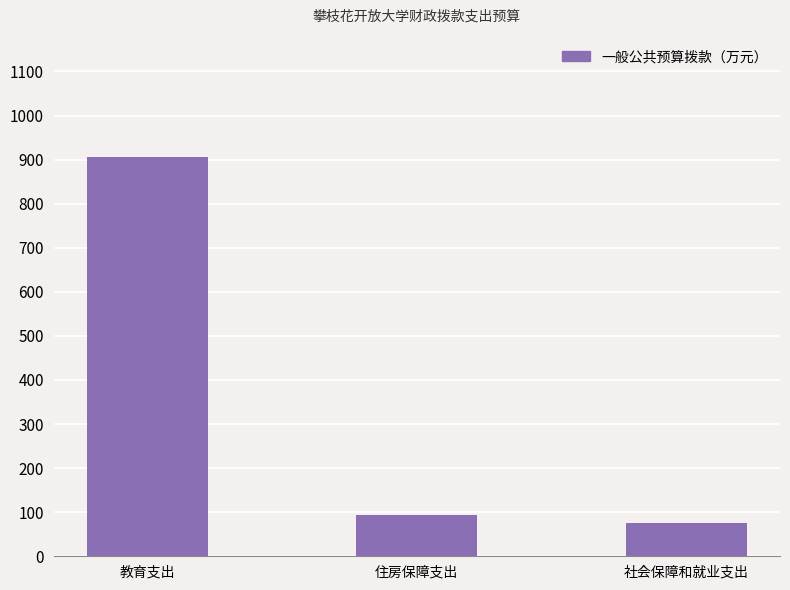

Approximately how many times larger is the value at 住房保障支出 compared to 社会保障和就业支出?

1.2